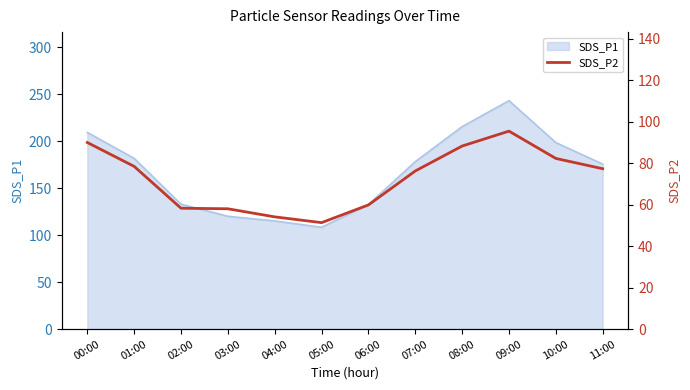

At which label does SDS_P1 reach its peak?

09:00